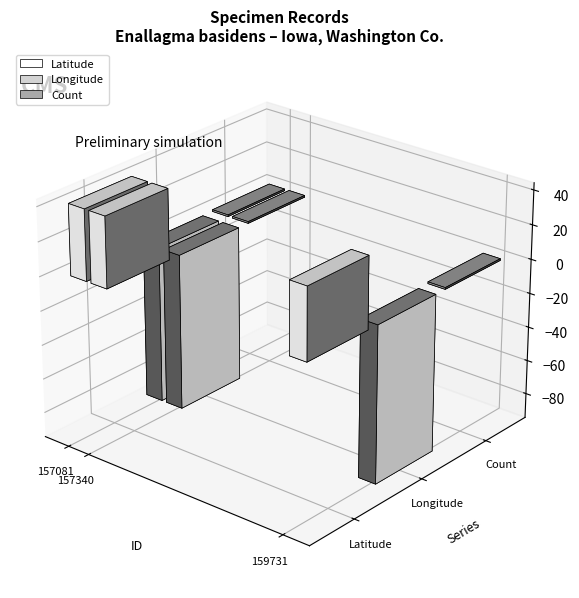

Where is Longitude nearest to the value -91?

157081